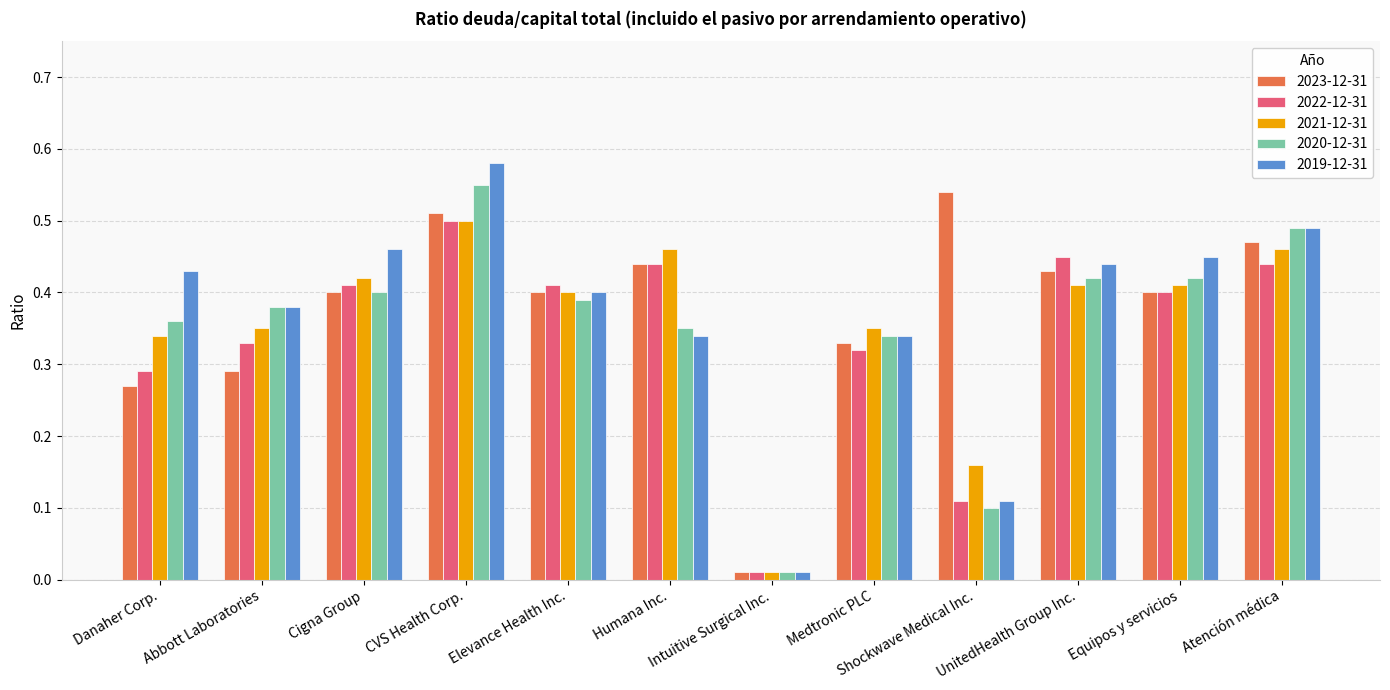

Rank the series by their average value, from lowest to highest.

2022-12-31, 2020-12-31, 2021-12-31, 2019-12-31, 2023-12-31